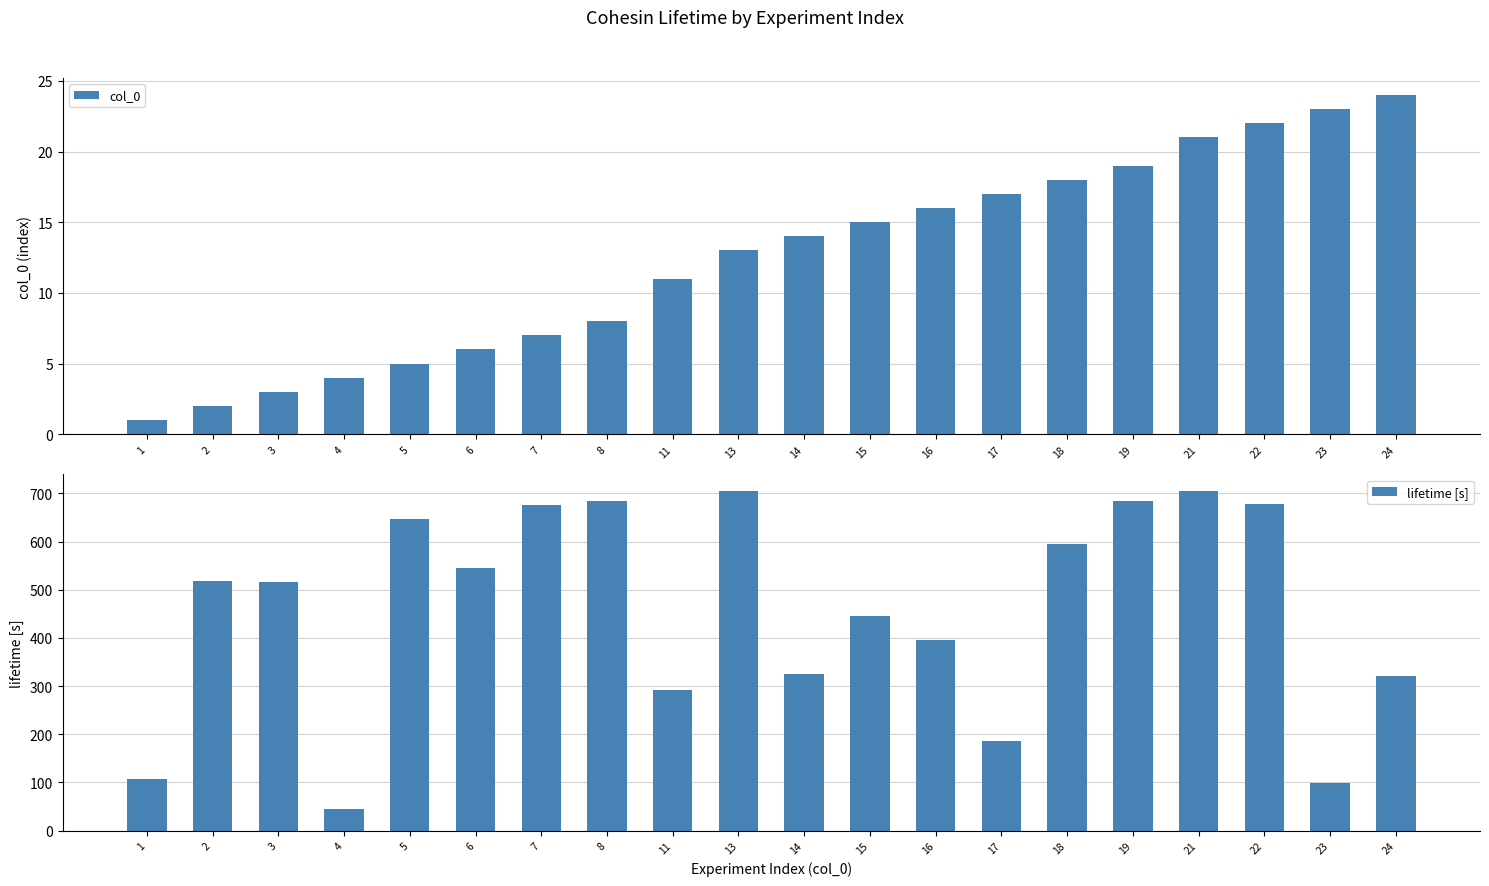

True or false: lifetime [s] has a value of 1002.7 at 22.

False